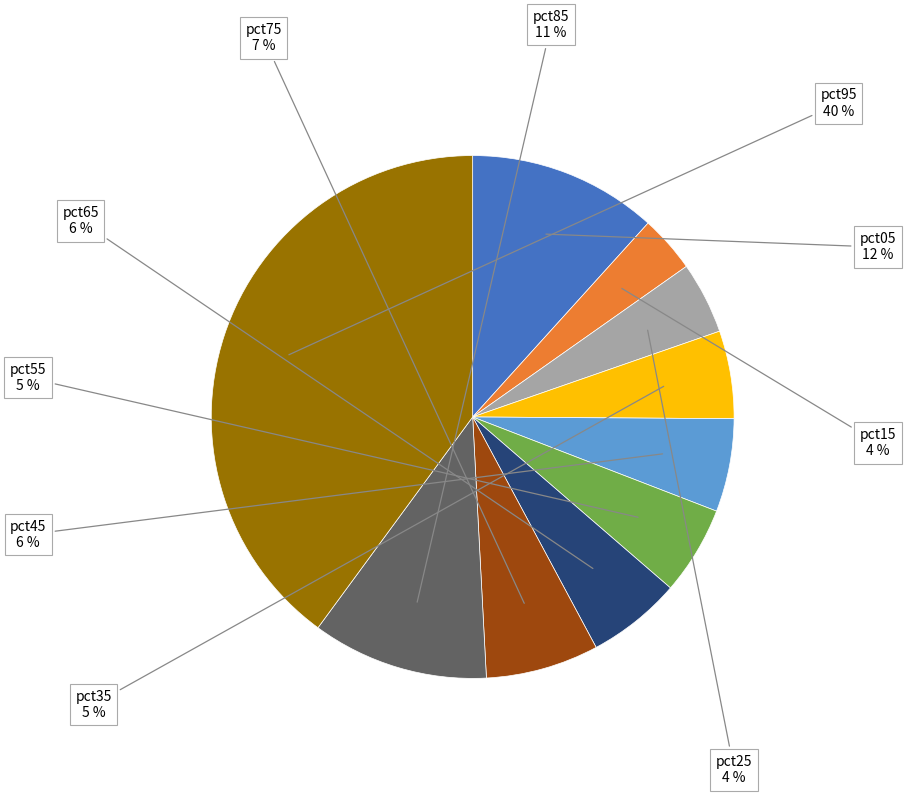

To the nearest percent, what is the average slice percentage?

10%